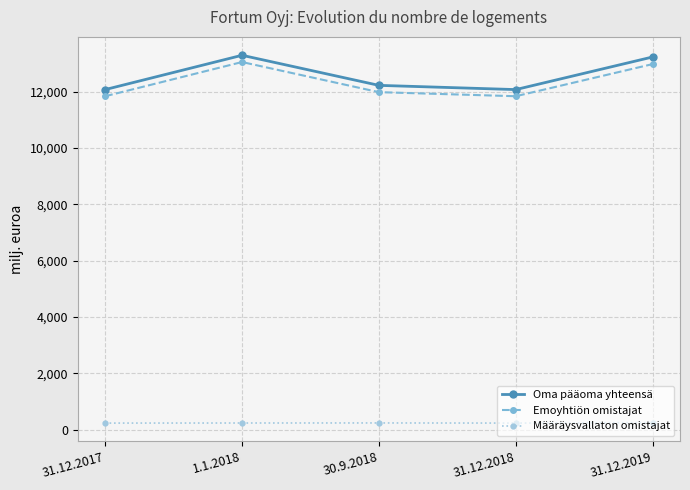

What is the total value across all series at 30.9.2018?

24454